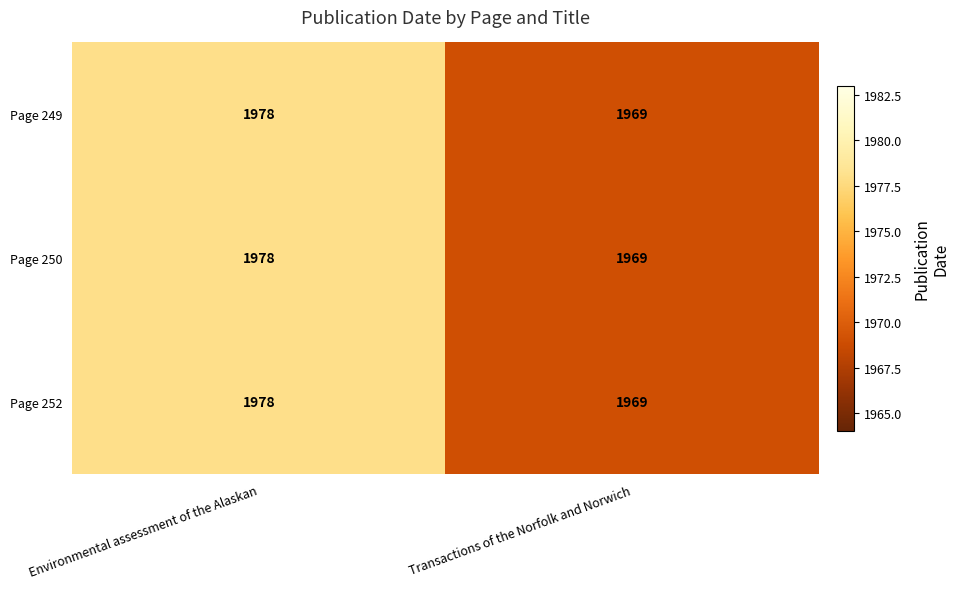

Is it true that Page 249 equals 2628 at Transactions of the Norfolk and Norwich?

False